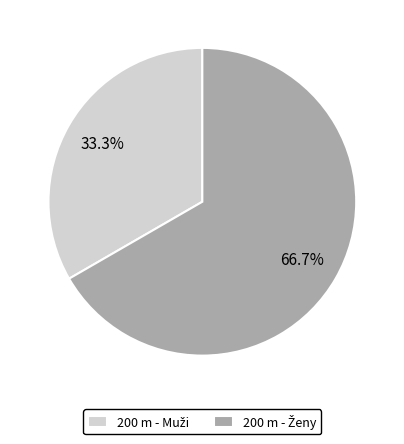

To the nearest percent, what percentage of the pie is 200 m - Ženy?

67%